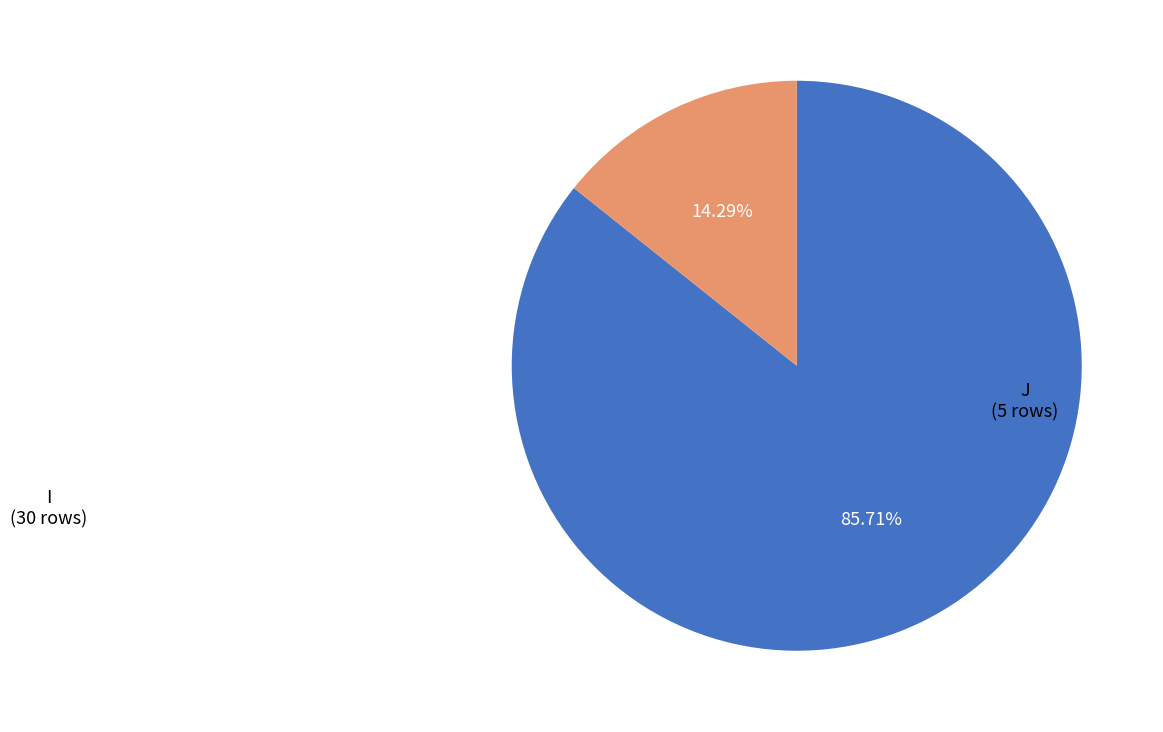

Combined, do I and J account for over 50%?

Yes